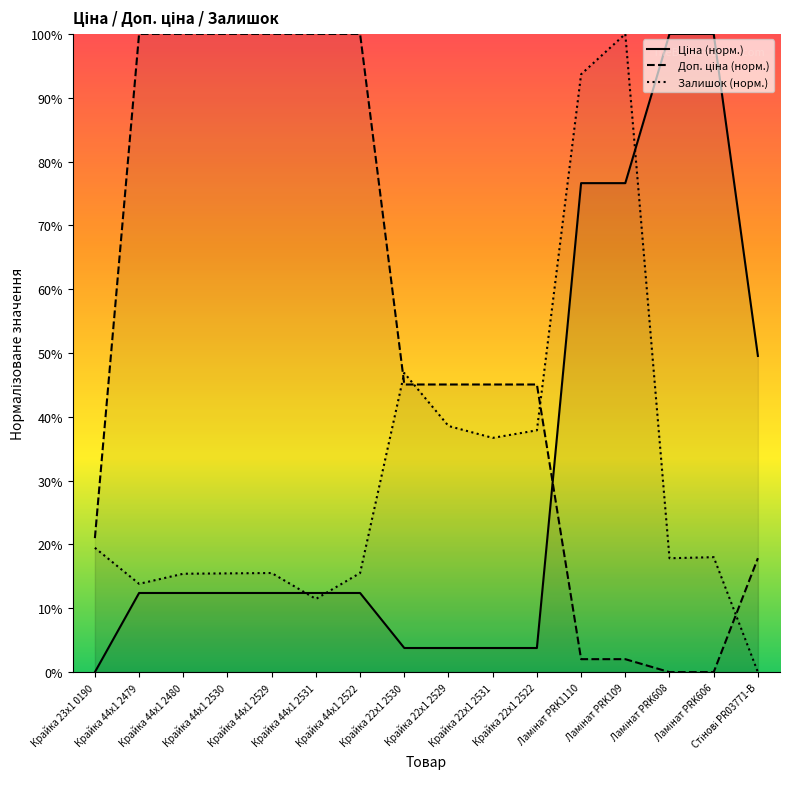

At which category does Залишок (норм.) reach its first local valley?

Крайка 44x1 2479